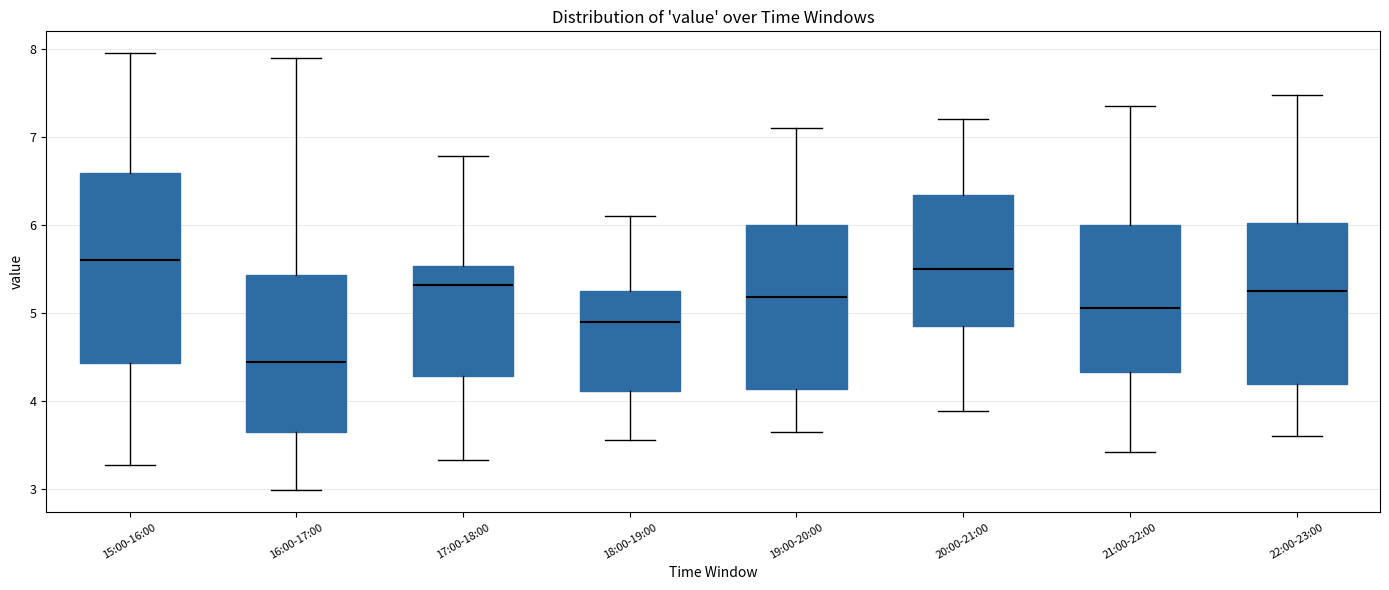

Reading left to right, transcribe this box plot: for each box, give where its median line is, the range the box spans, and where its two whiskers end, as read against the y-axis. The values are not printed on the chart, so give them approximately, as read against the axis.

15:00-16:00: median 5.6, box 4.4 to 6.6, whiskers 3.3 to 8.0
16:00-17:00: median 4.4, box 3.6 to 5.4, whiskers 3.0 to 7.9
17:00-18:00: median 5.3, box 4.3 to 5.5, whiskers 3.3 to 6.8
18:00-19:00: median 4.9, box 4.1 to 5.3, whiskers 3.6 to 6.1
19:00-20:00: median 5.2, box 4.1 to 6.0, whiskers 3.7 to 7.1
20:00-21:00: median 5.5, box 4.9 to 6.3, whiskers 3.9 to 7.2
21:00-22:00: median 5.1, box 4.3 to 6.0, whiskers 3.4 to 7.4
22:00-23:00: median 5.3, box 4.2 to 6.0, whiskers 3.6 to 7.5